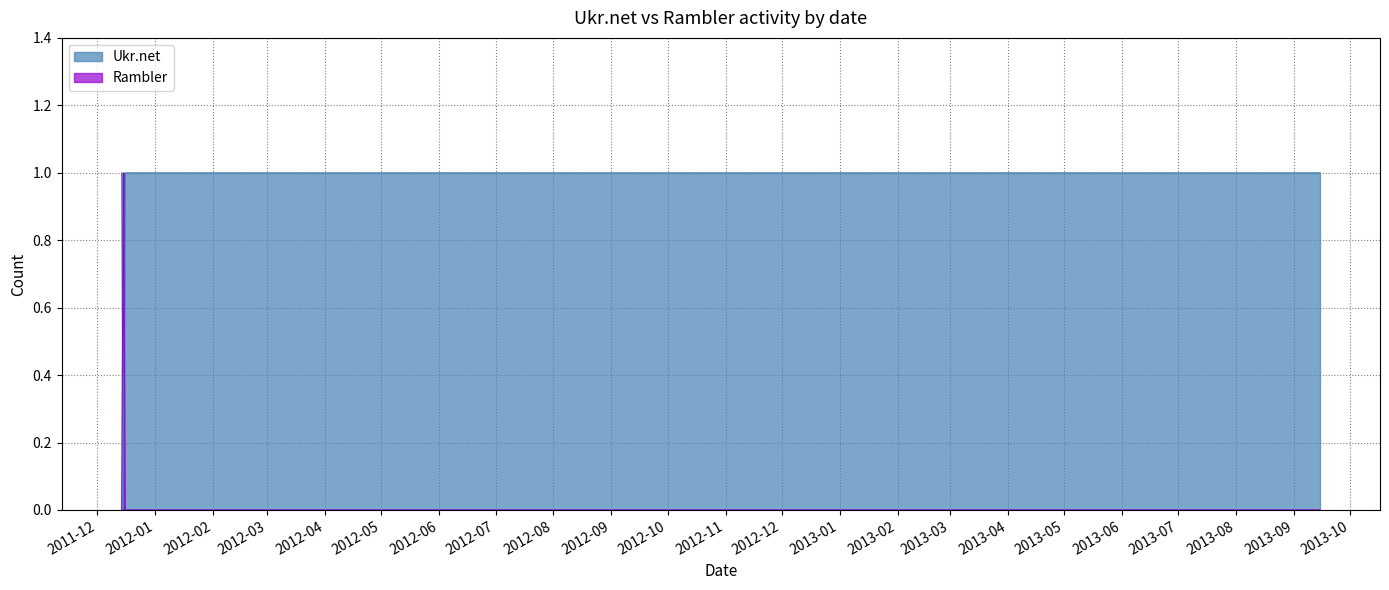

True or false: Rambler and Ukr.net intersect in this chart.

True